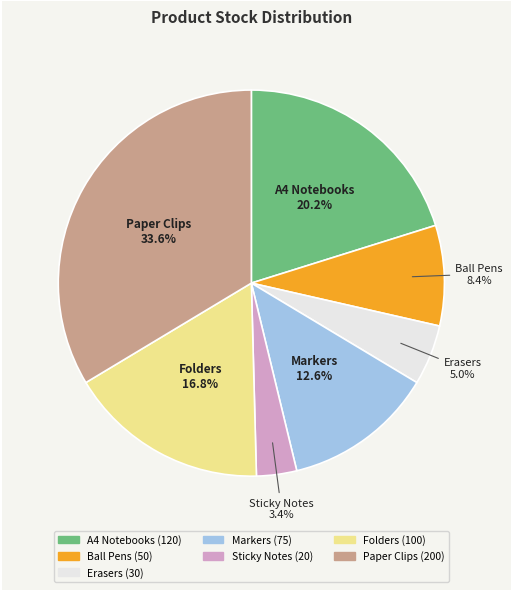

Rank the categories by value from highest to lowest.

Paper Clips, A4 Notebooks, Folders, Markers, Ball Pens, Erasers, Sticky Notes